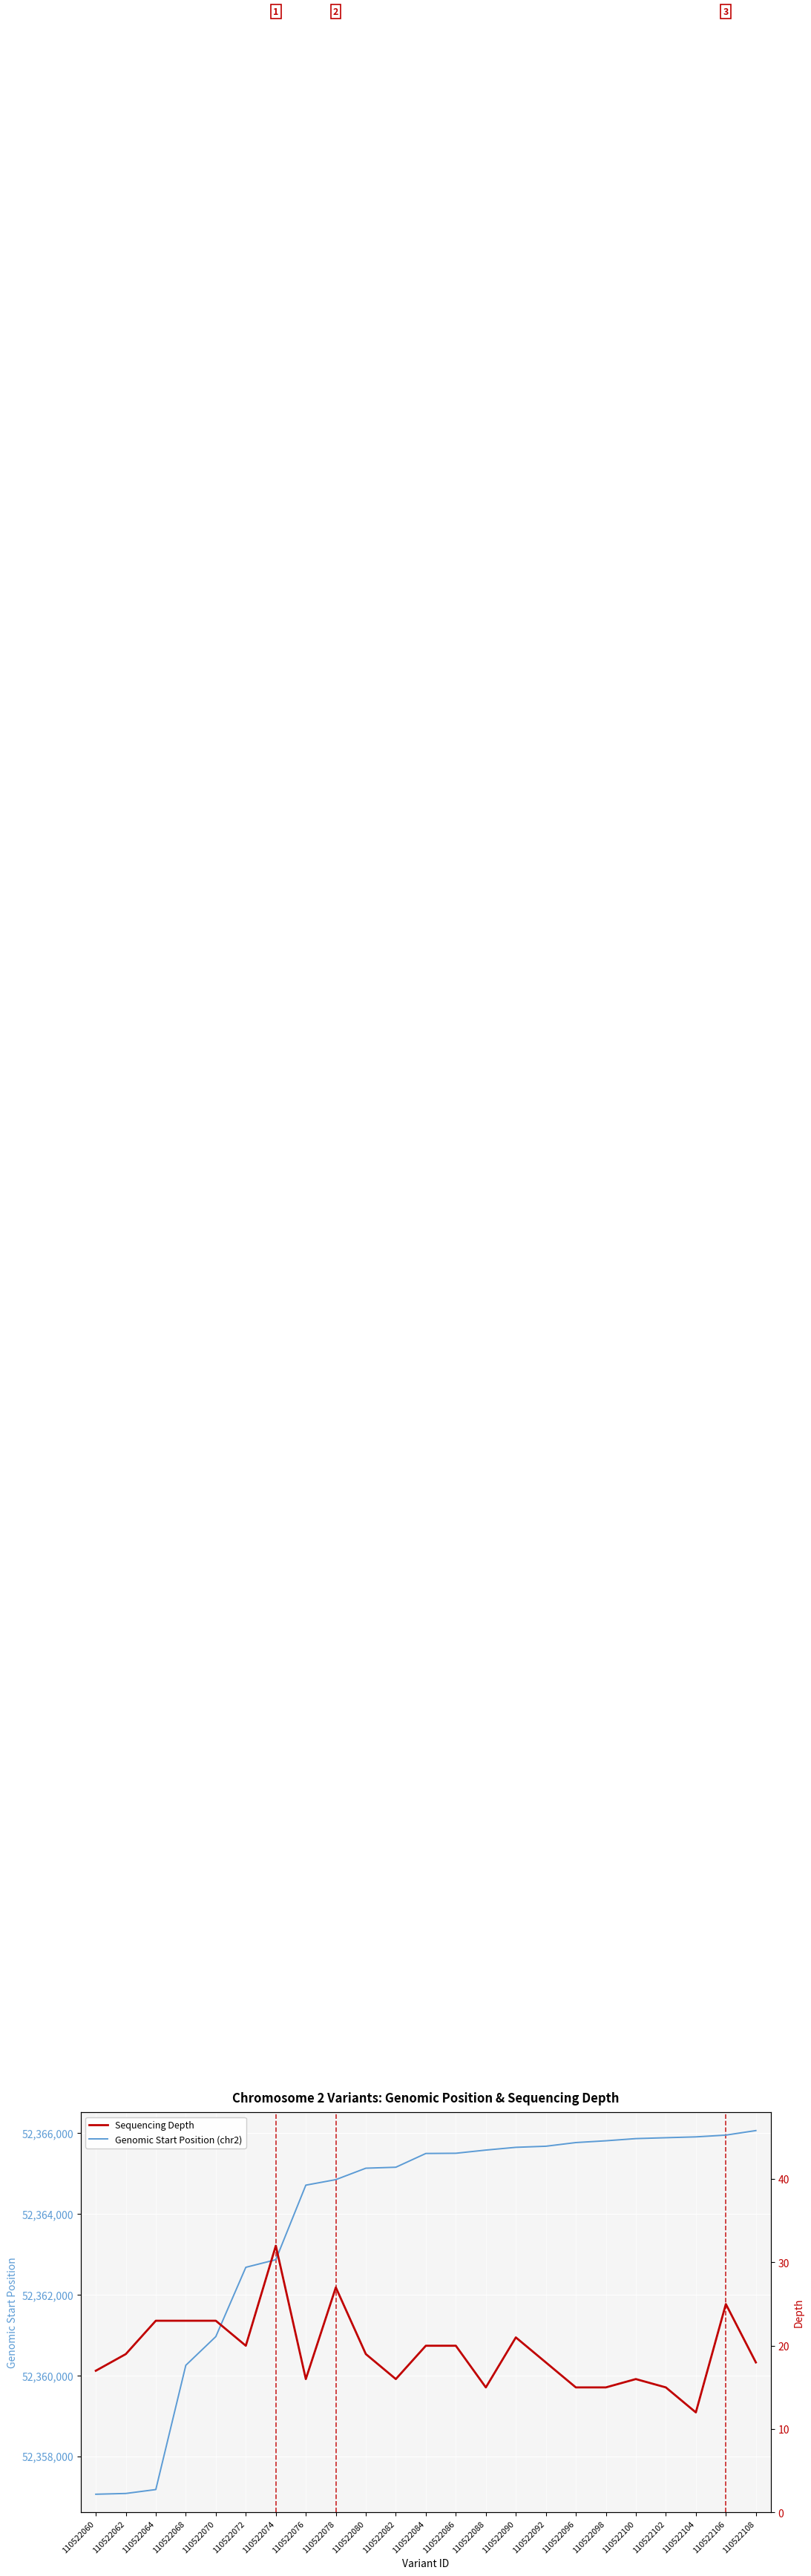

Reading right to left, list all the values displayed in this chart.

Genomic Start Position (chr2): 110522108=52366065	110522106=52365953	110522104=52365909	110522102=52365888	110522100=52365866	110522098=52365812	110522096=52365768	110522092=52365677	110522090=52365650	110522088=52365582	110522086=52365503	110522084=52365498	110522082=52365157	110522080=52365133	110522078=52364850	110522076=52364713	110522074=52362866	110522072=52362678	110522070=52360962	110522068=52360251	110522064=52357173	110522062=52357076	110522060=52357057
Sequencing Depth: 110522108=18	110522106=25	110522104=12	110522102=15	110522100=16	110522098=15	110522096=15	110522092=18	110522090=21	110522088=15	110522086=20	110522084=20	110522082=16	110522080=19	110522078=27	110522076=16	110522074=32	110522072=20	110522070=23	110522068=23	110522064=23	110522062=19	110522060=17